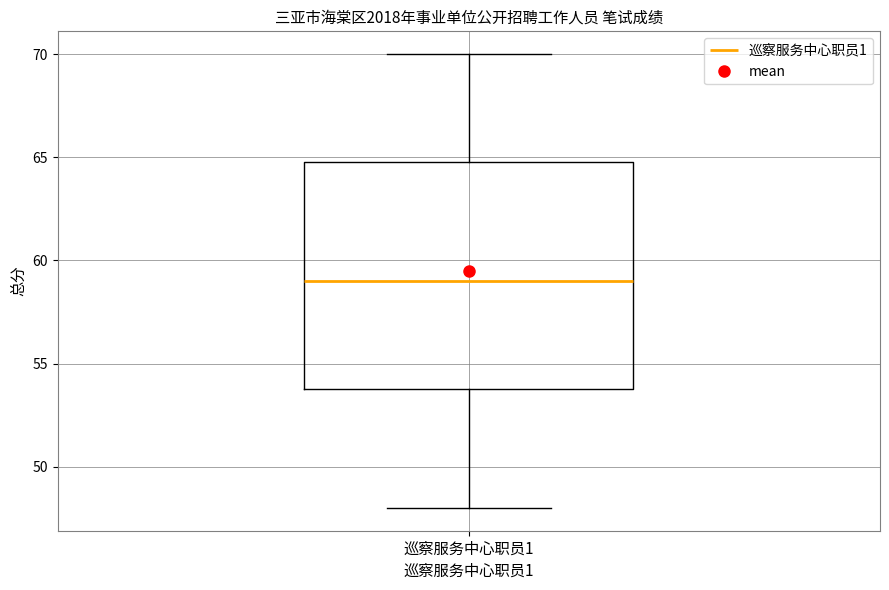

Read this box plot against the y-axis: the position of the median line, the range covered by the box, and the ends of both whiskers. The values are not printed on the chart, so give them approximately, as read against the axis.

median 59, box 54 to 65, whiskers 48 to 70